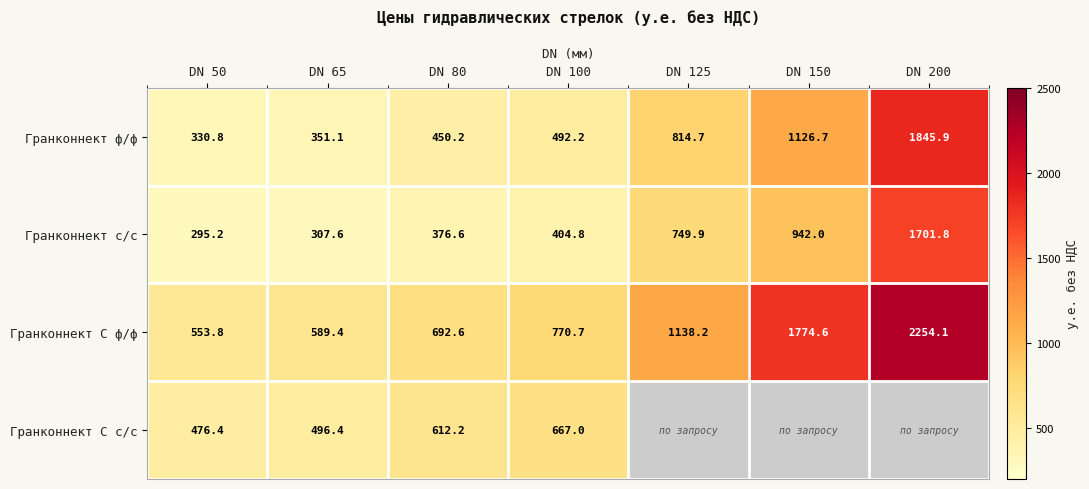

At which label does Гранконнект ф/ф reach its peak?

DN 200